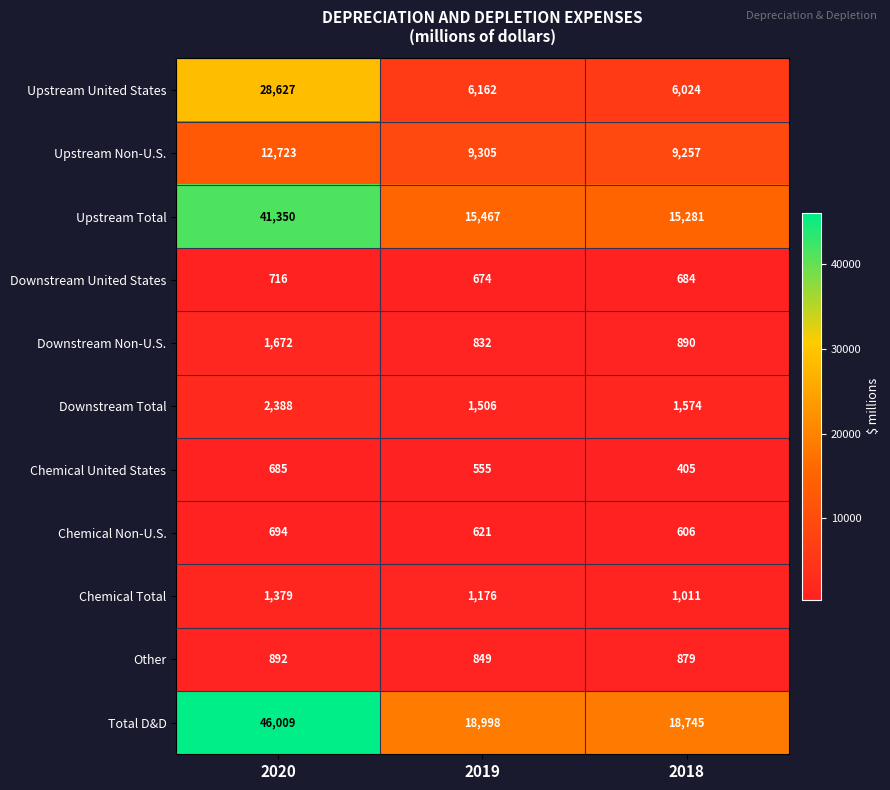

Rank the categories by Upstream Total value from lowest to highest.

2018, 2019, 2020